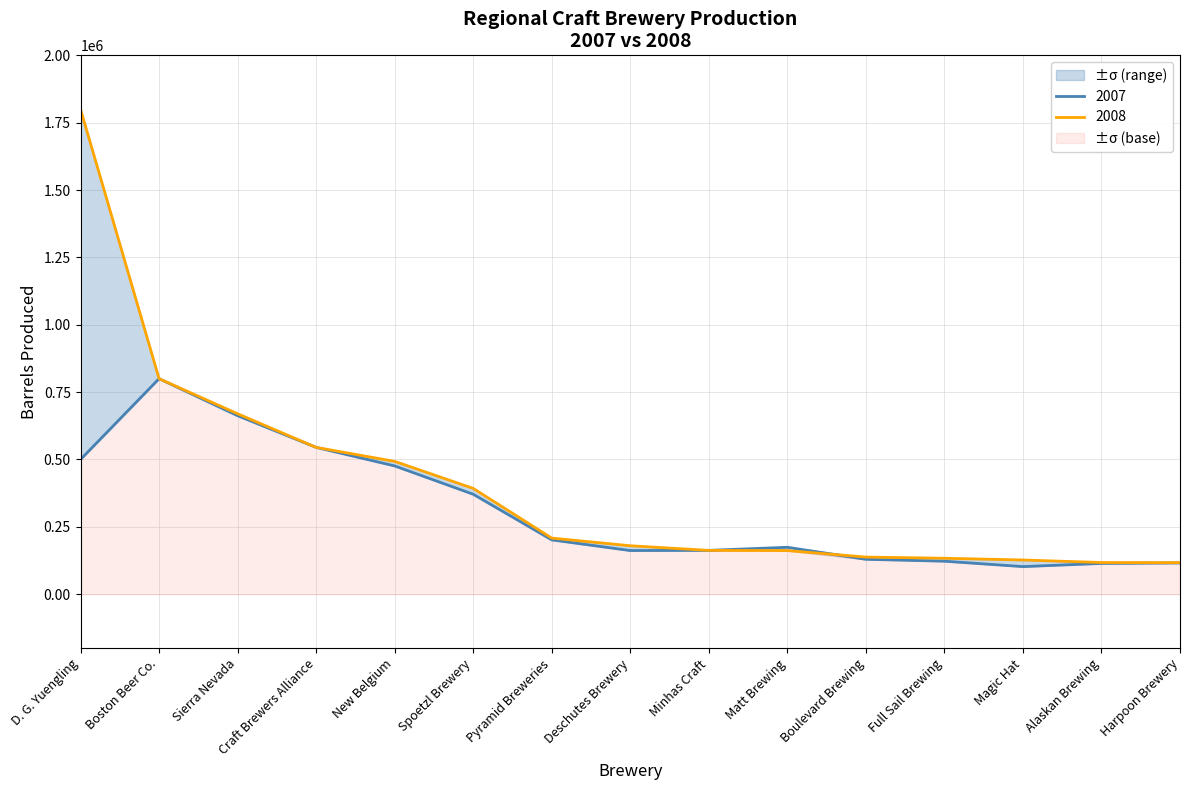

The 2007 series shows 275182 at Matt Brewing. True or false?

False